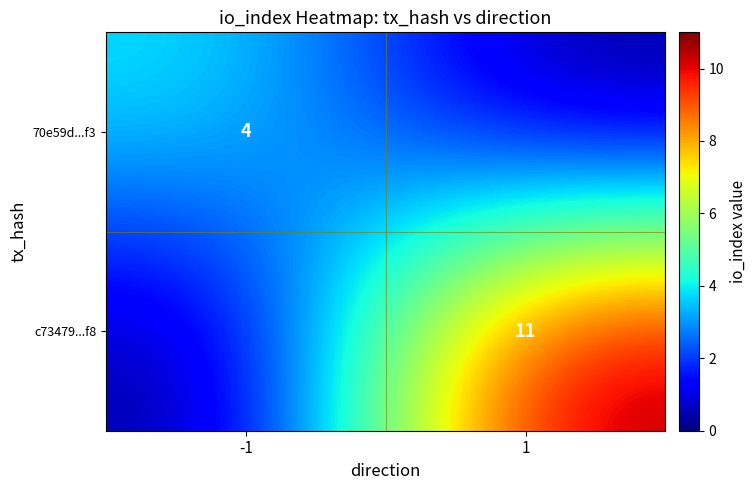

The value of 70e59d...f3 at -1 is 4. True or false?

True